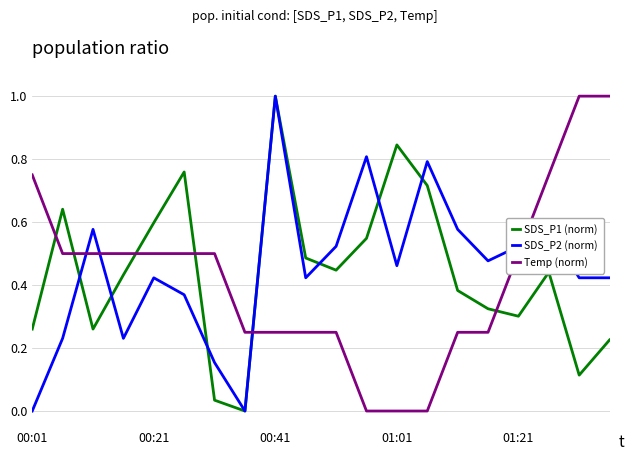

At how many categories does at least one series exceed 0?

20